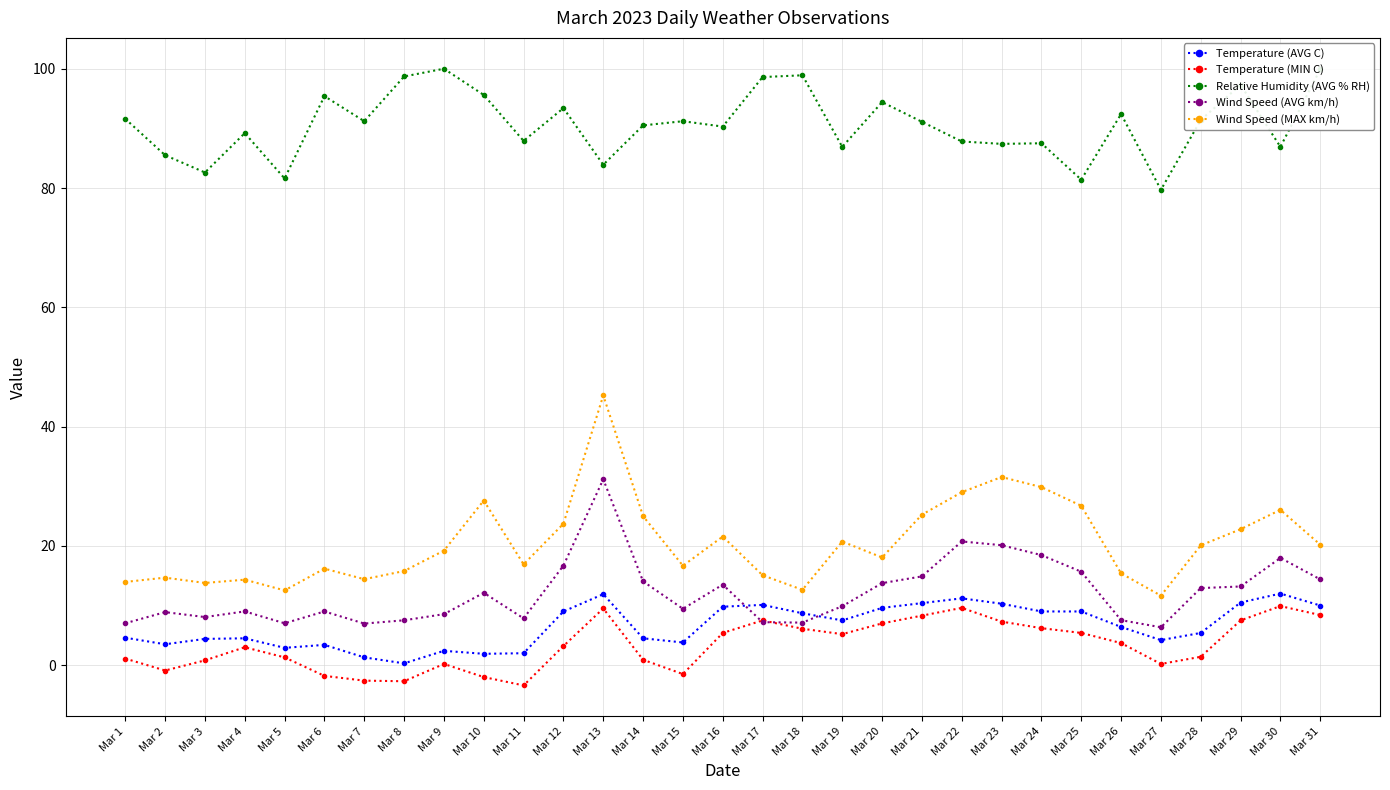

What is the value of the Wind Speed (AVG km/h) point at the 18th from the left?

7.1